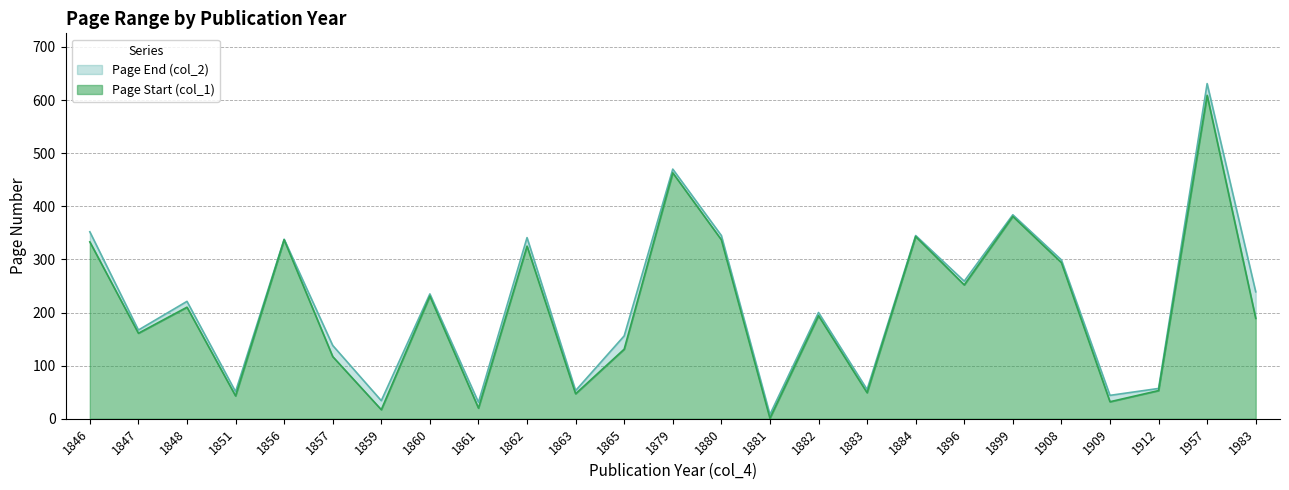

Does the chart display data point markers on the line(s)?

No